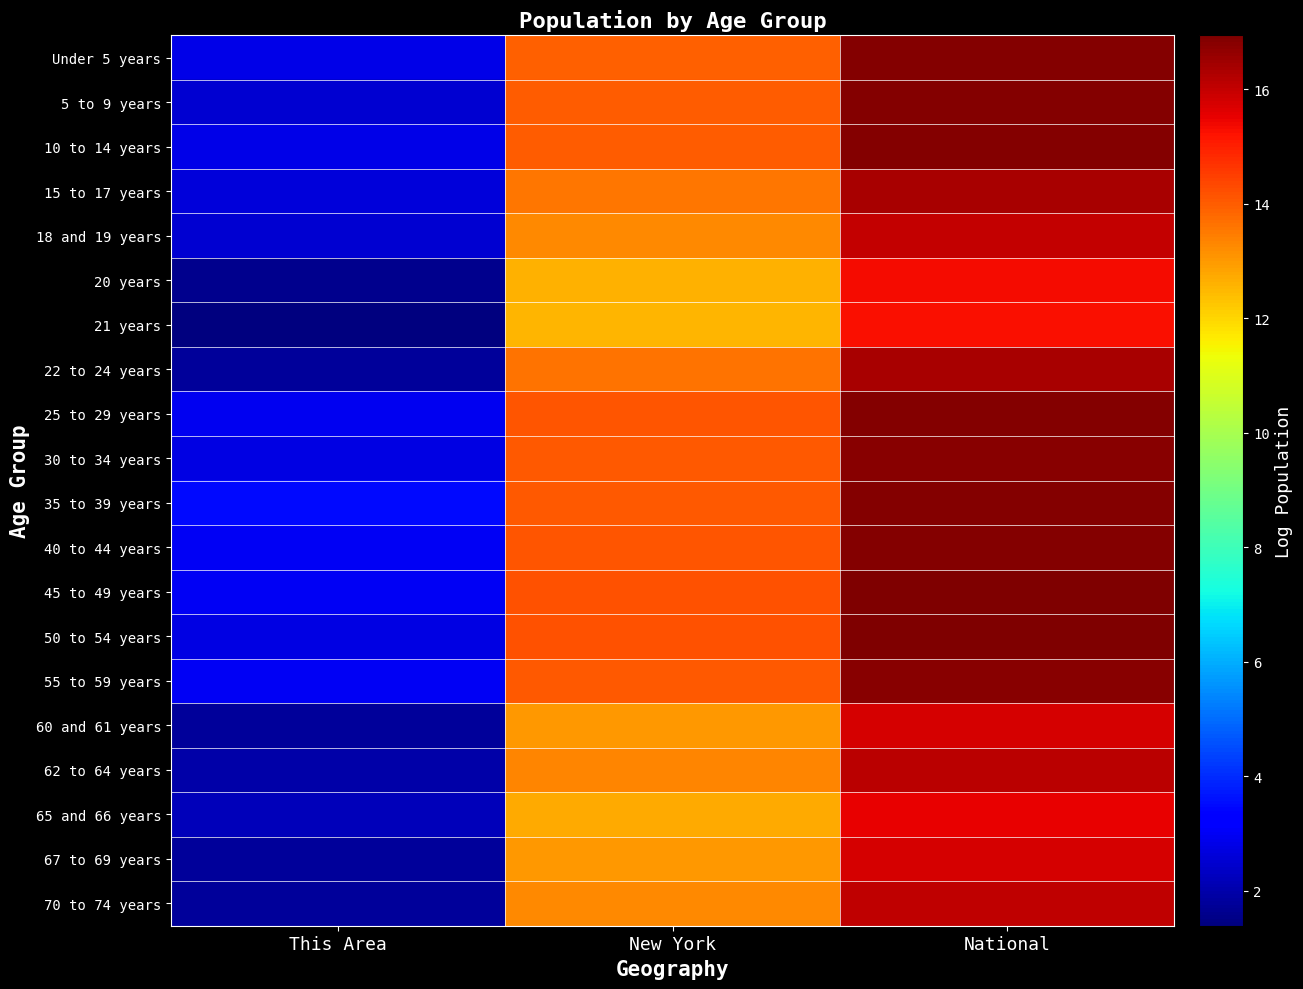

Reading left to right, what are all the values shown in this chart?

Under 5 years: This Area=2.8	New York=14.0	National=16.8
5 to 9 years: This Area=2.5	New York=14.0	National=16.8
10 to 14 years: This Area=2.8	New York=14.0	National=16.8
15 to 17 years: This Area=2.6	New York=13.6	National=16.4
18 and 19 years: This Area=2.5	New York=13.3	National=16.0
20 years: This Area=1.6	New York=12.6	National=15.3
21 years: This Area=1.4	New York=12.5	National=15.3
22 to 24 years: This Area=1.8	New York=13.6	National=16.4
25 to 29 years: This Area=2.9	New York=14.1	National=16.9
30 to 34 years: This Area=2.8	New York=14.1	National=16.8
35 to 39 years: This Area=3.5	New York=14.0	National=16.8
40 to 44 years: This Area=3.0	New York=14.1	National=16.9
45 to 49 years: This Area=3.0	New York=14.2	National=16.9
50 to 54 years: This Area=2.8	New York=14.2	National=16.9
55 to 59 years: This Area=3.0	New York=14.0	National=16.8
60 and 61 years: This Area=1.8	New York=13.0	National=15.8
62 to 64 years: This Area=1.9	New York=13.3	National=16.1
65 and 66 years: This Area=2.2	New York=12.7	National=15.5
67 to 69 years: This Area=1.8	New York=13.0	National=15.8
70 to 74 years: This Area=1.8	New York=13.3	National=16.0